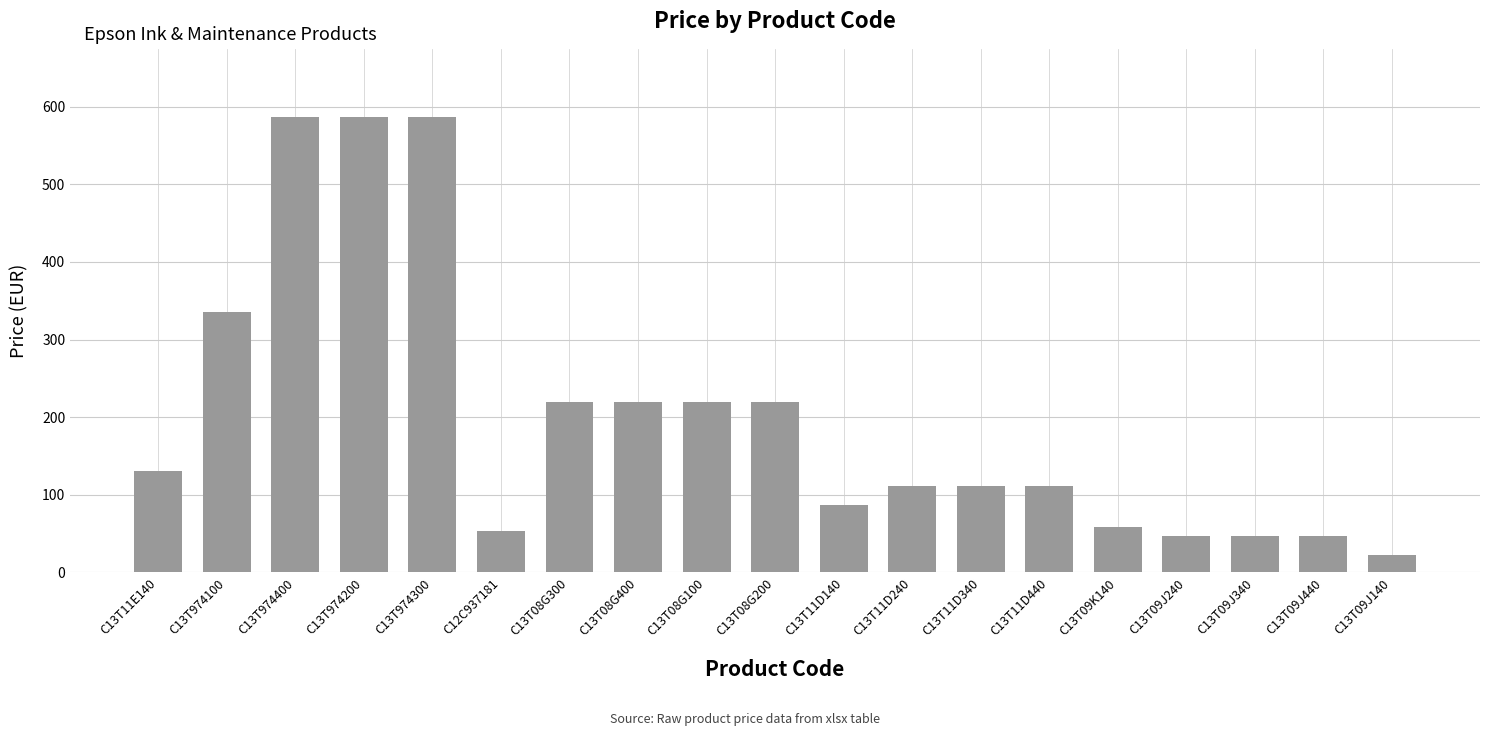

Which category has the lowest value across all series?

C13T09J140